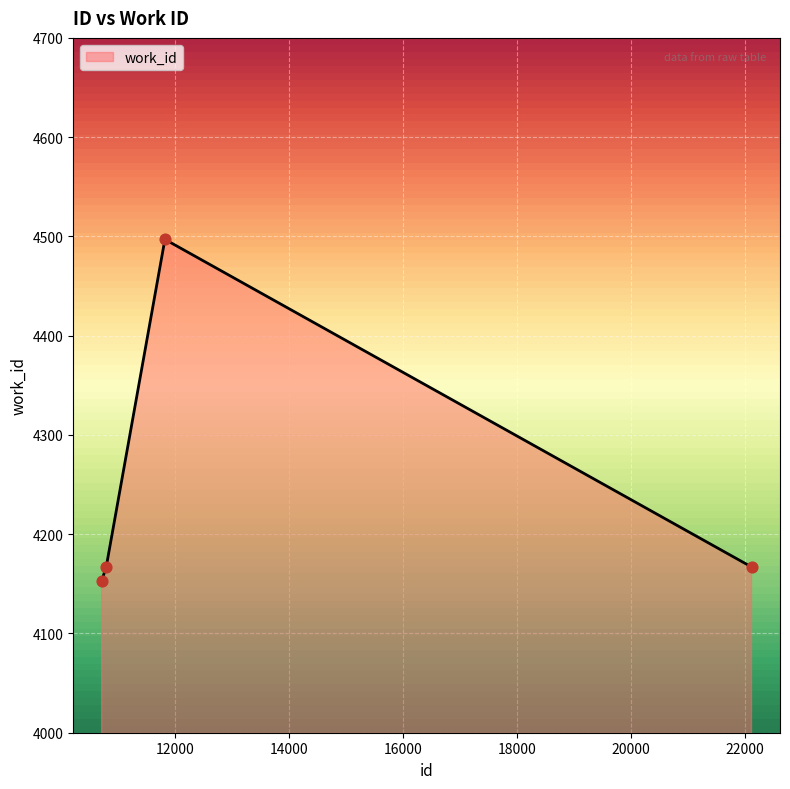

What is the greatest value displayed?

4497